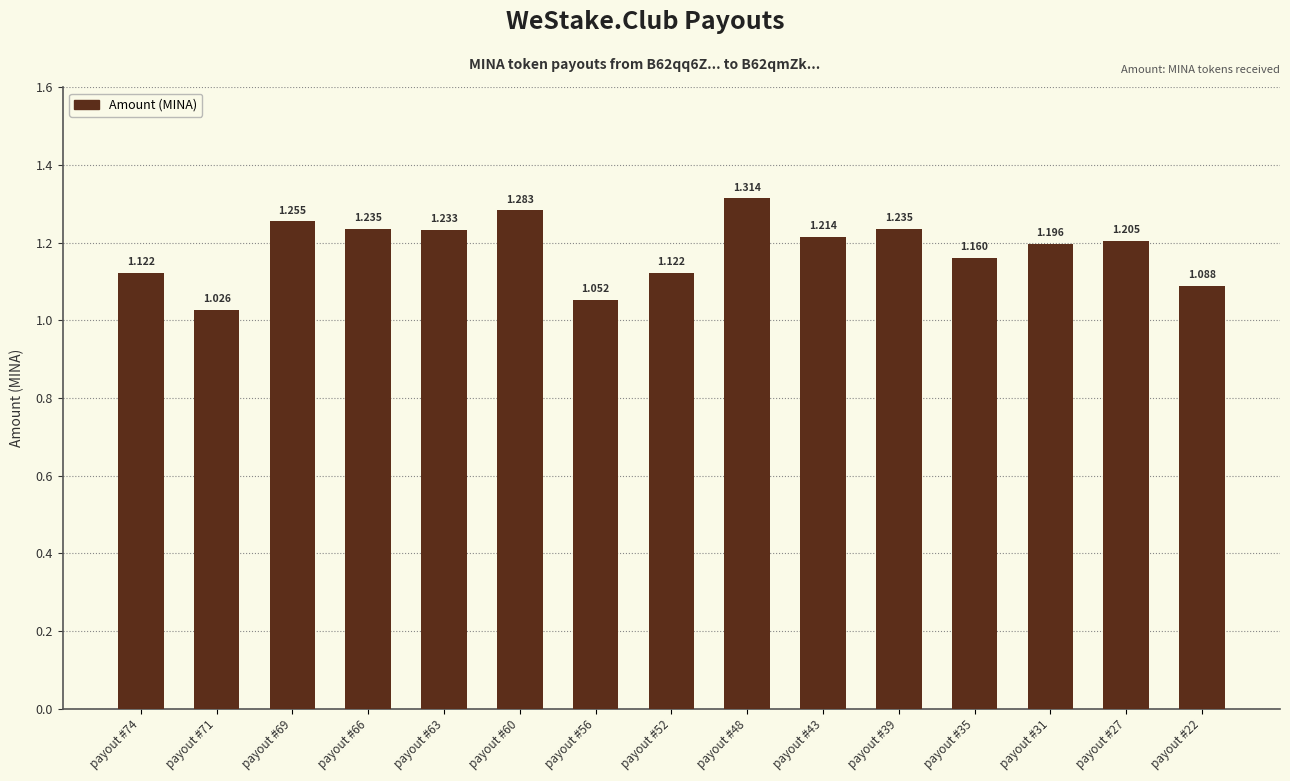

At which label is the value closest to 1?

payout #71